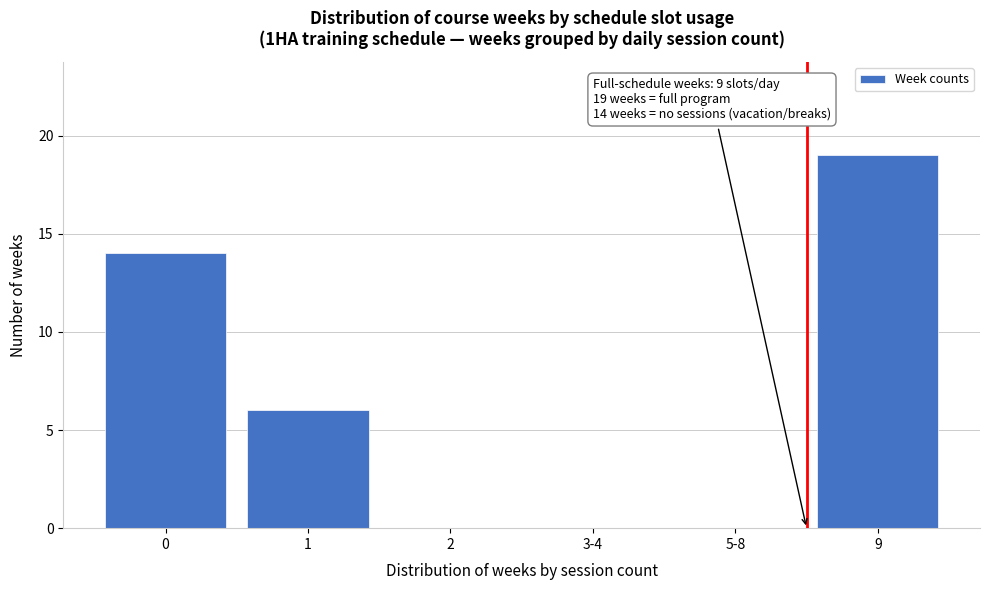

Reading left to right, list all the values displayed in this chart.

0=14	1=6	2=0	3-4=0	5-8=0	9=19